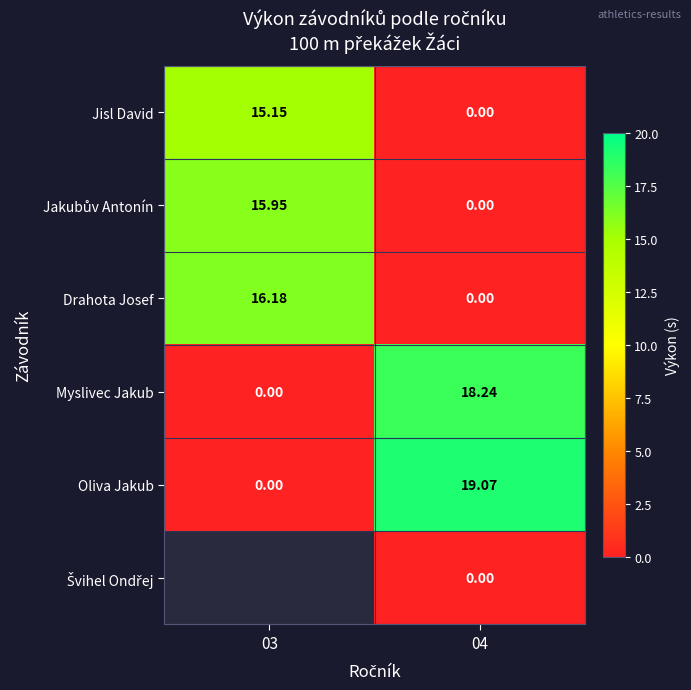

How many values in Oliva Jakub are above zero?

1